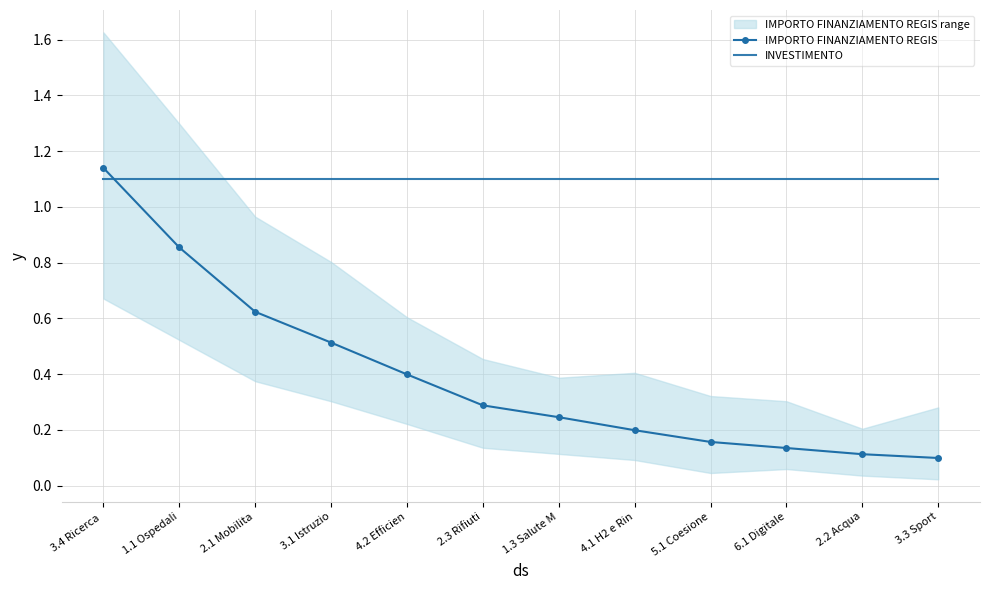

What is the difference between the highest and lowest values at 3.1 Istruzio?

0.6